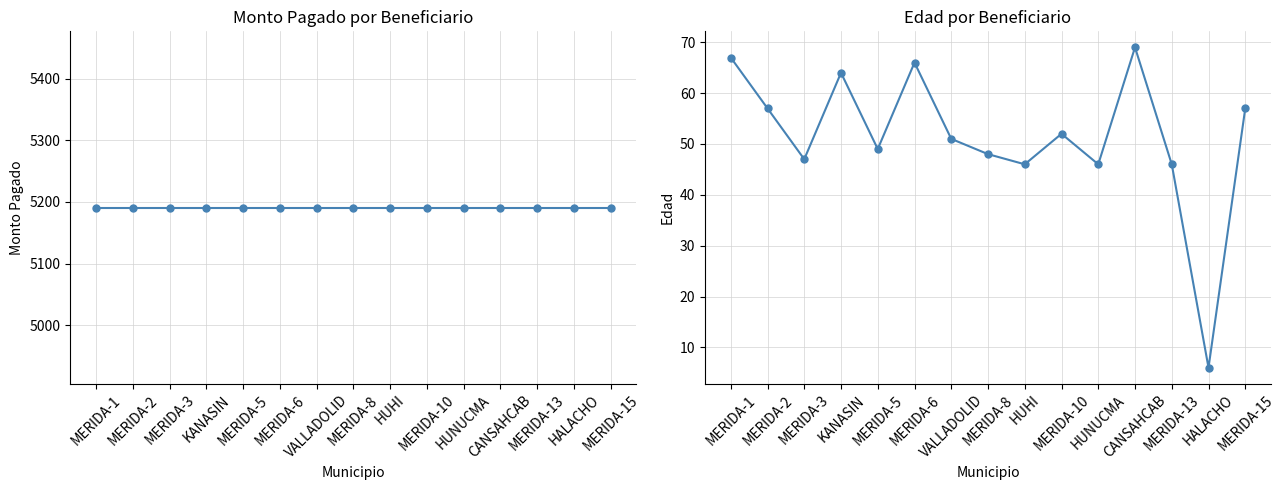

Reading left to right, extract all data points from this chart.

Monto Pagado por Municipio: MERIDA-1=5191	MERIDA-2=5191	MERIDA-3=5191	KANASIN=5191	MERIDA-5=5191	MERIDA-6=5191	VALLADOLID=5191	MERIDA-8=5191	HUHI=5191	MERIDA-10=5191	HUNUCMA=5191	CANSAHCAB=5191	MERIDA-13=5191	HALACHO=5191	MERIDA-15=5191
Edad Promedio por Municipio: MERIDA-1=67	MERIDA-2=57	MERIDA-3=47	KANASIN=64	MERIDA-5=49	MERIDA-6=66	VALLADOLID=51	MERIDA-8=48	HUHI=46	MERIDA-10=52	HUNUCMA=46	CANSAHCAB=69	MERIDA-13=46	HALACHO=6	MERIDA-15=57